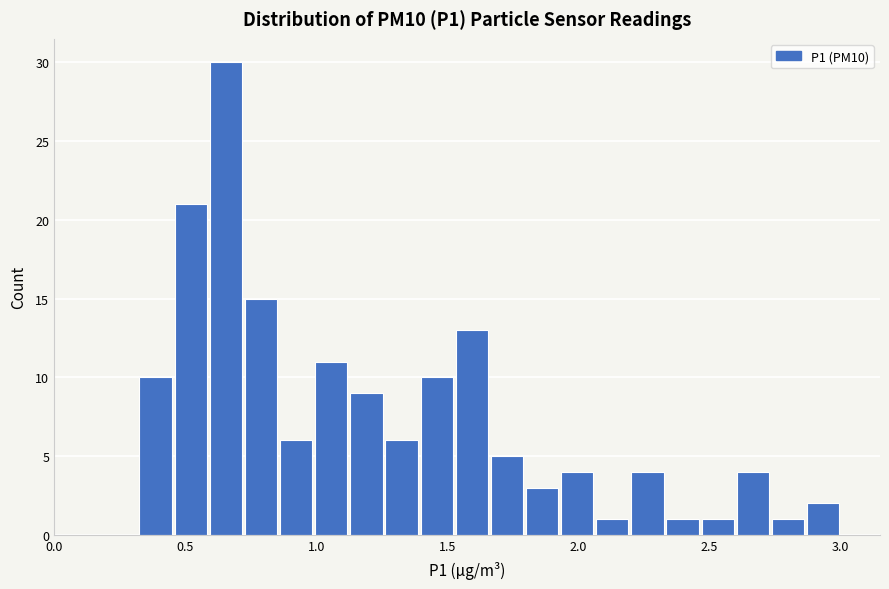

Around what value on the x-axis is the tallest bar? Give the approximate position of its centre, as read against the axis.

0.65